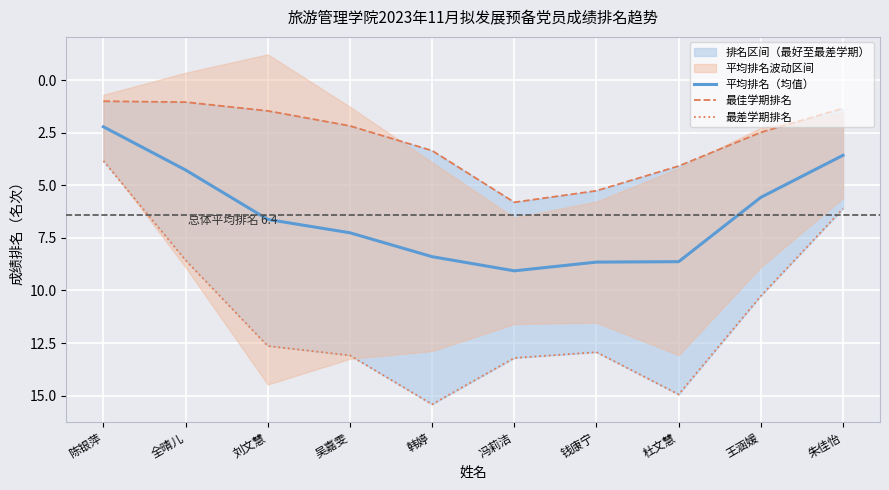

What is the sum of the 平均排名（均值） values at 王涵媛 and 朱佳怡?

9.1